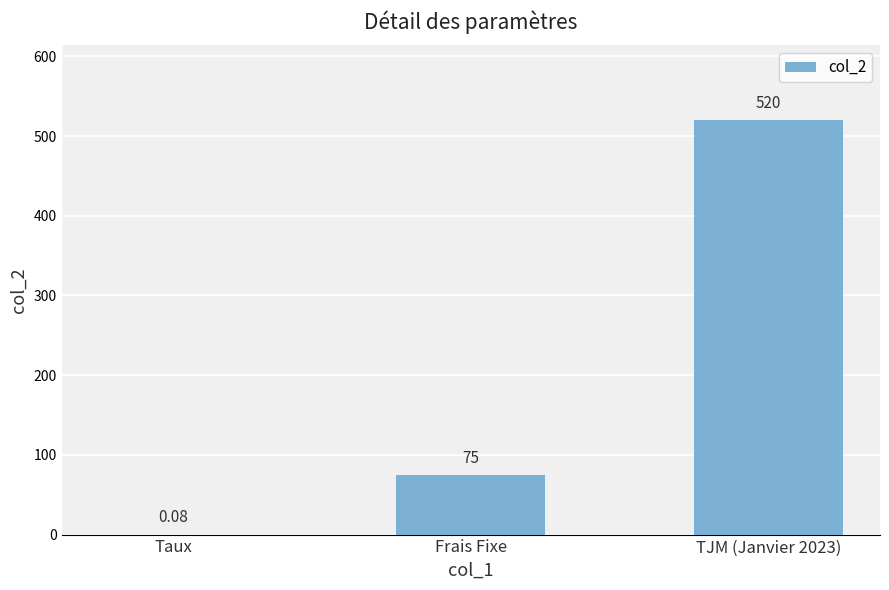

At which label is the value closest to 260?

Frais Fixe